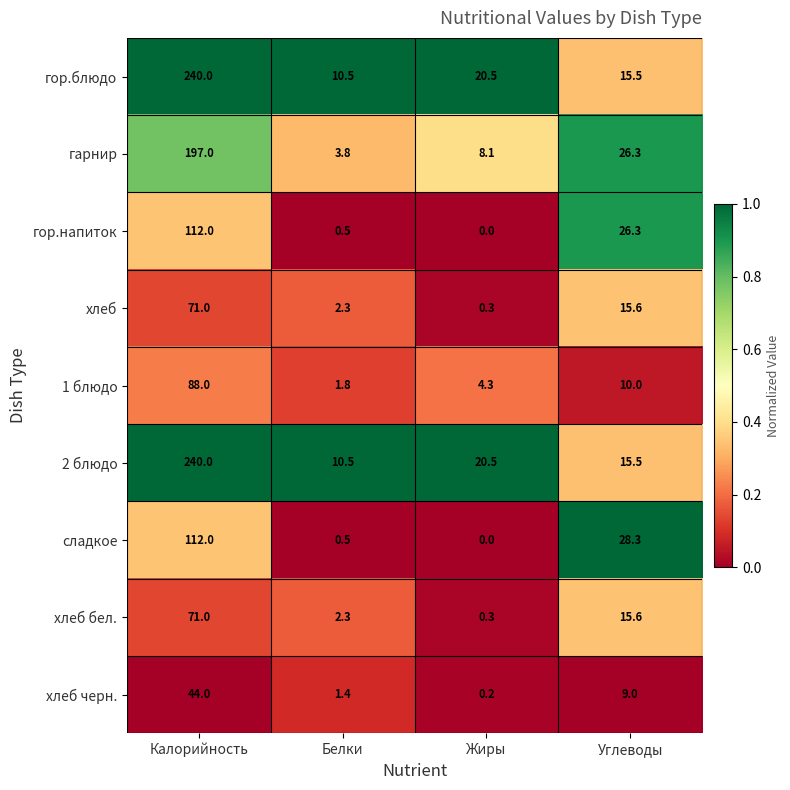

Which label corresponds to the smallest value in the chart?

Жиры